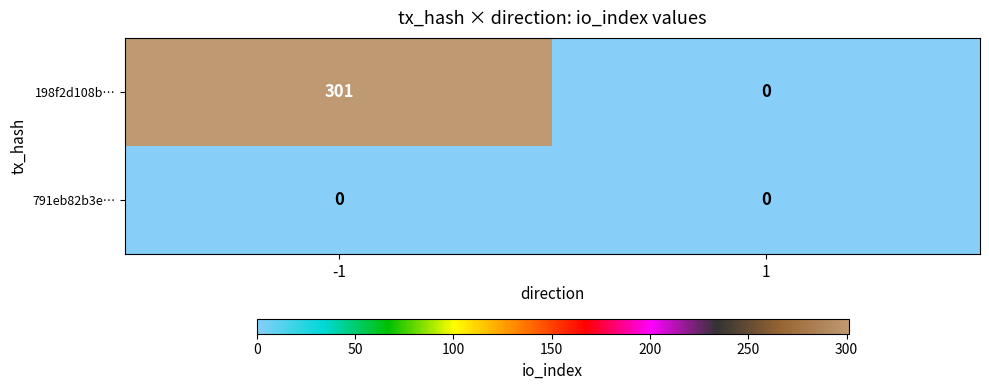

Reading left to right, what are all the values shown in this chart?

198f2d108b…: -1=301	1=0
791eb82b3e…: -1=0	1=0